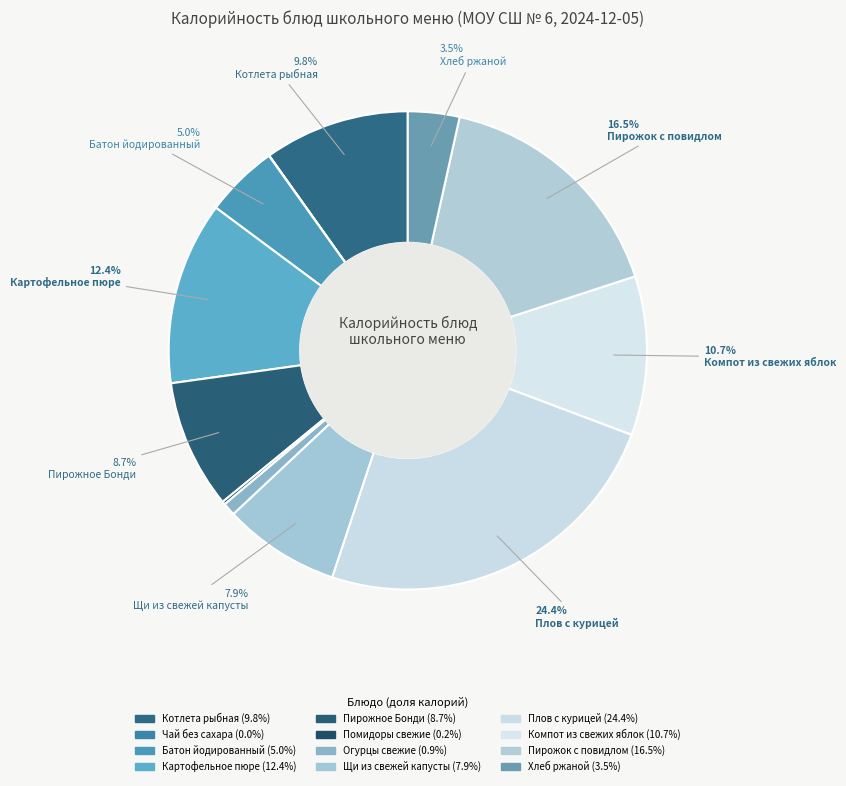

To the nearest percent, what percentage of the pie is Компот из свежих яблок?

11%